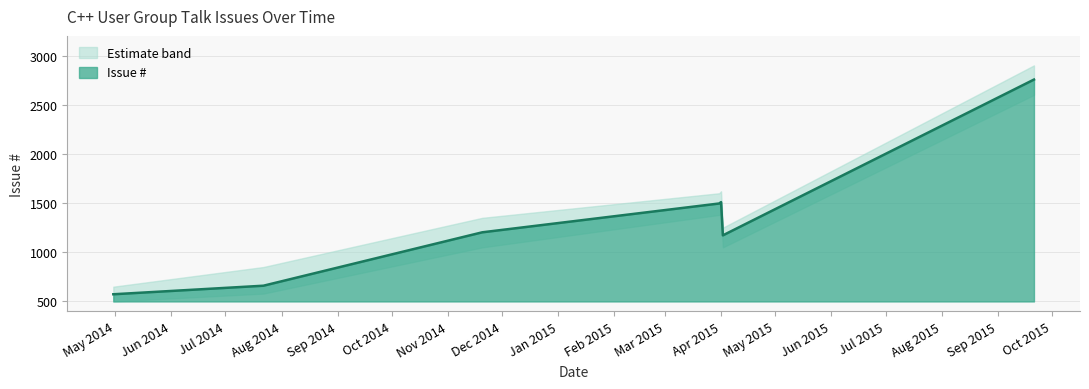

Does the chart display data point markers on the line(s)?

No